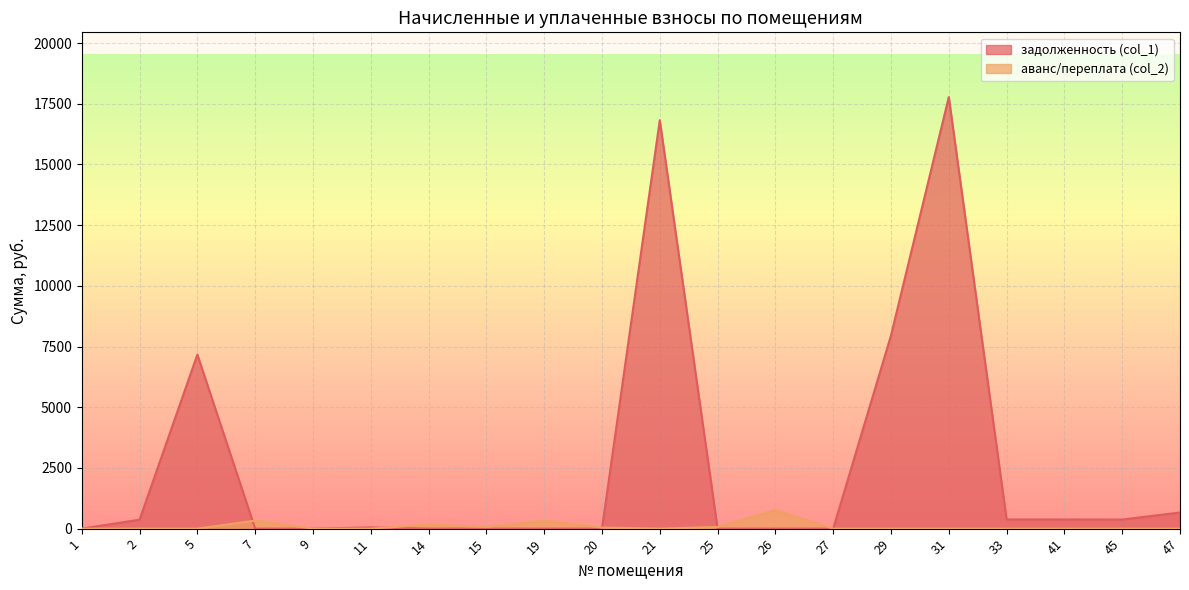

The аванс/переплата (col_2) series shows 0.0 at 11. True or false?

True